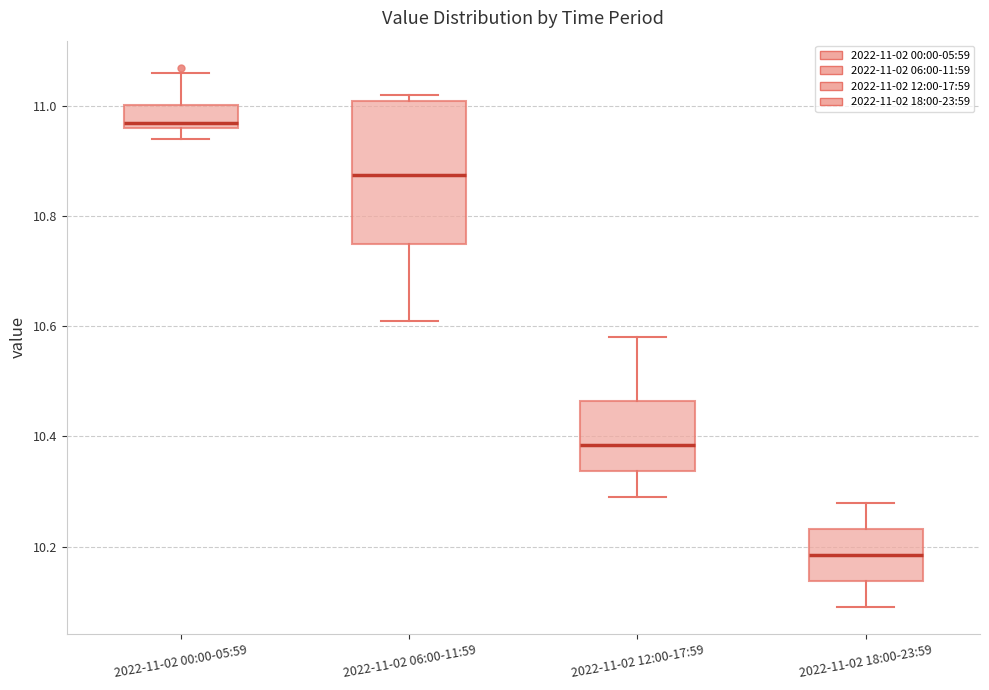

Which box has the lowest median line?

2022-11-02 18:00-23:59